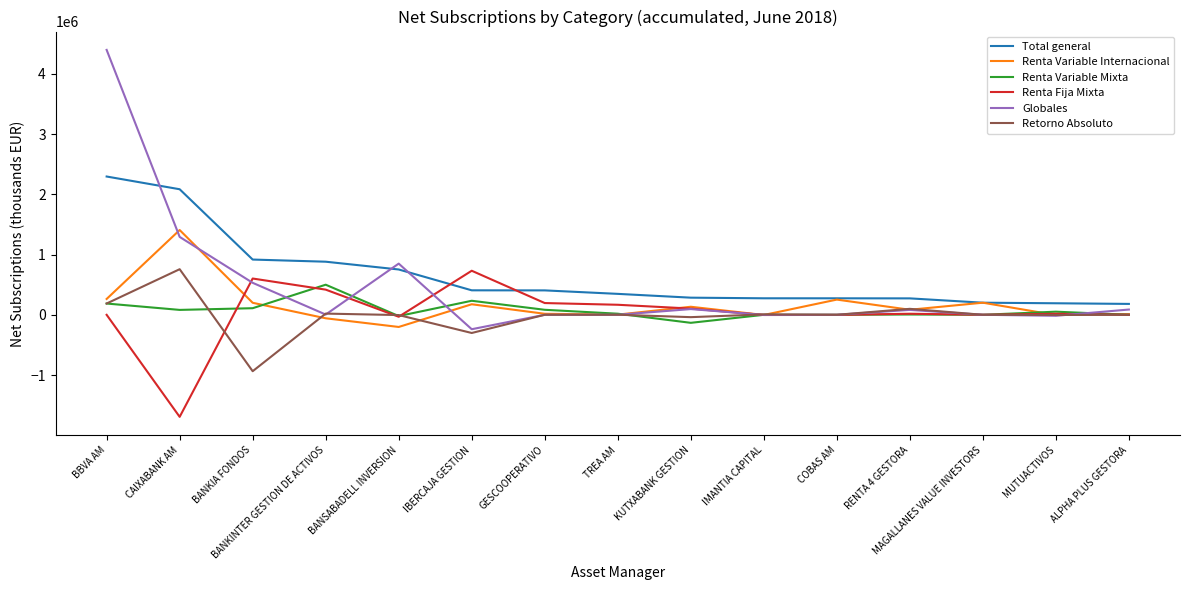

Which series has the largest range (max minus min)?

Globales